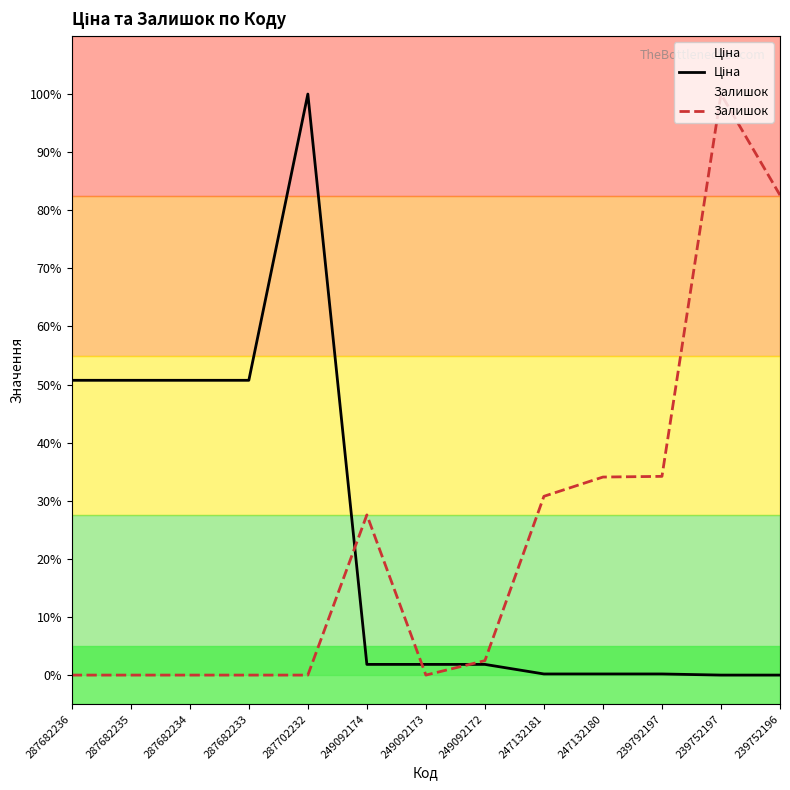

After their last crossing, which series has the higher values: Ціна or Залишок?

Залишок